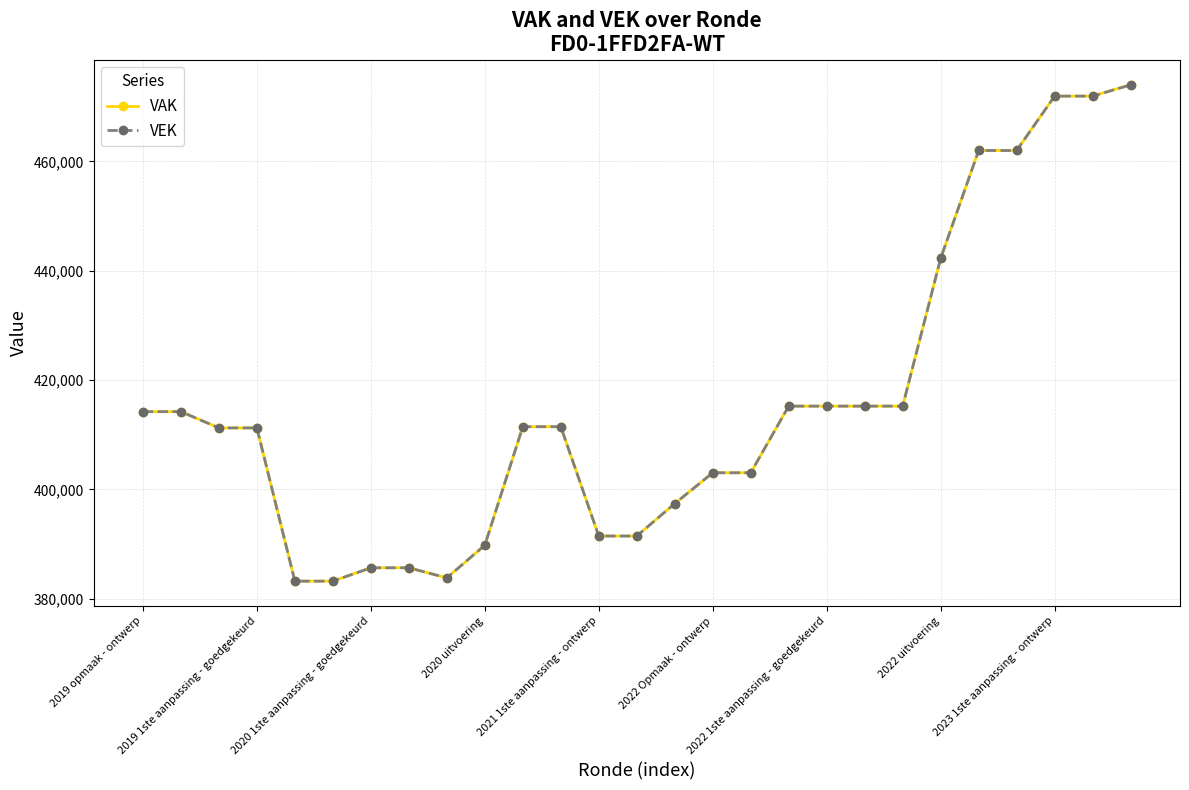

Which series has the widest spread of values?

VAK